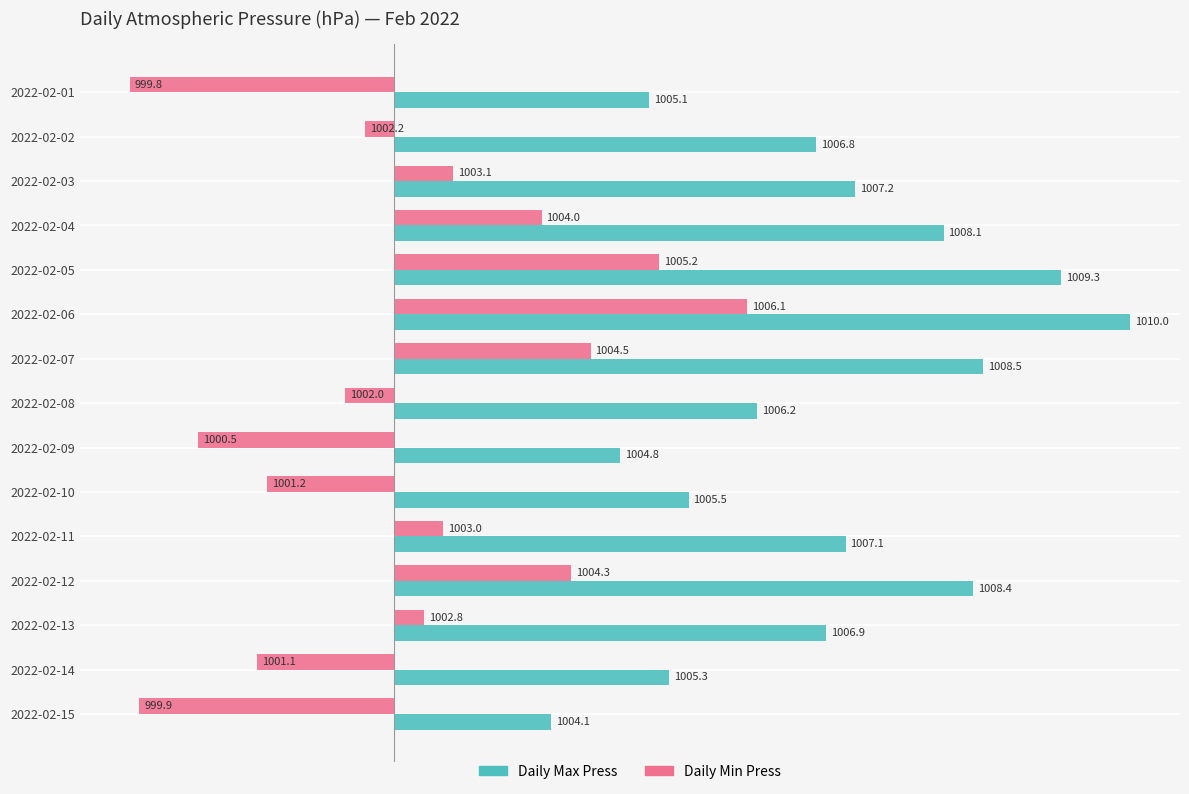

What are all the series names shown in the legend?

Daily Max Press, Daily Min Press